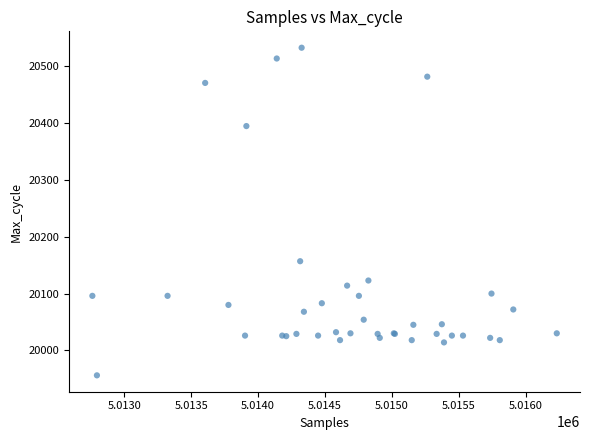

What Y value in the scatter plot is closest to 20244?

20157